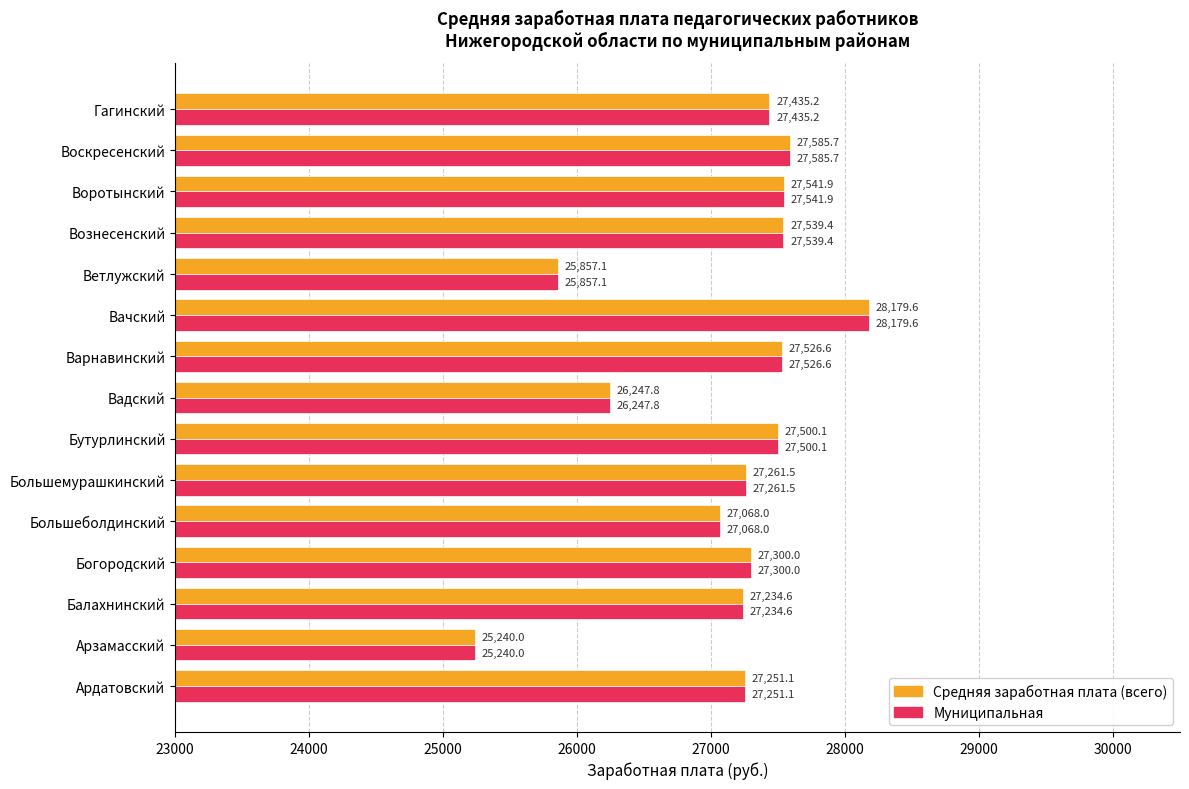

Rank the categories by Средняя заработная плата (всего) value from lowest to highest.

Арзамасский, Ветлужский, Вадский, Большеболдинский, Балахнинский, Ардатовский, Большемурашкинский, Богородский, Гагинский, Бутурлинский, Варнавинский, Вознесенский, Воротынский, Воскресенский, Вачский